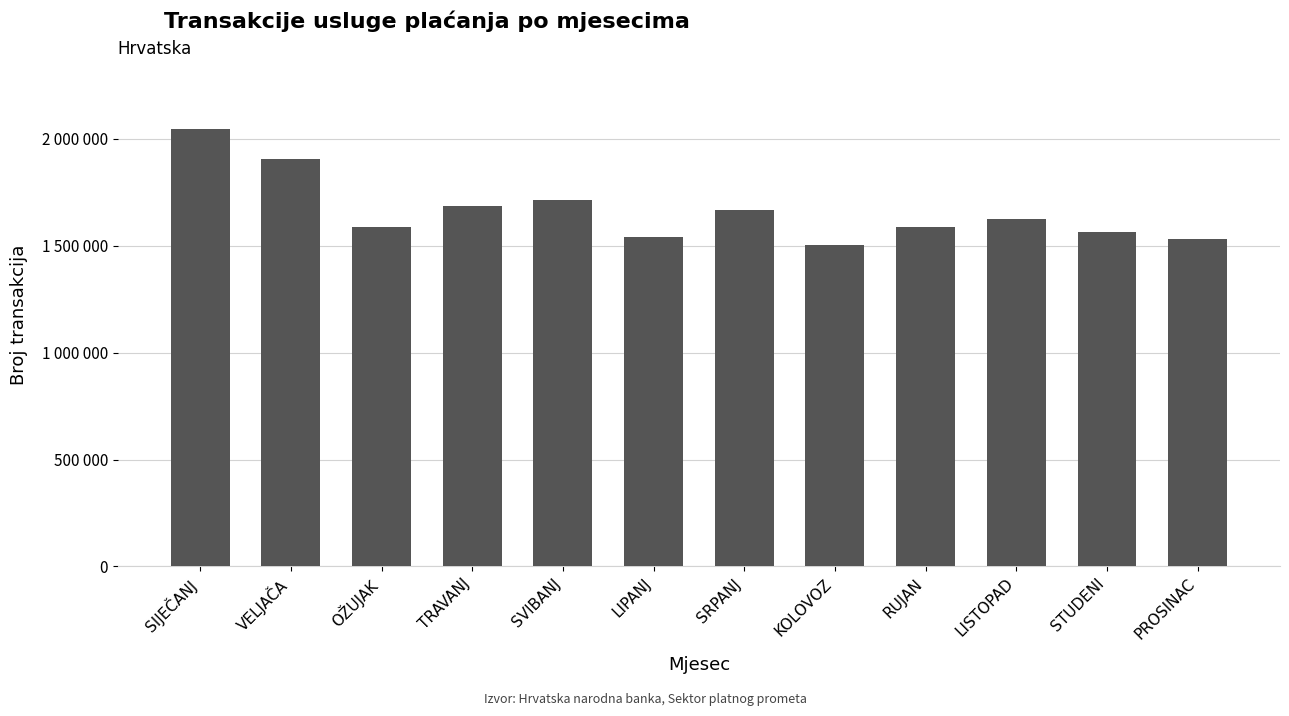

Where is the data nearest to the value 1775504?

SVIBANJ